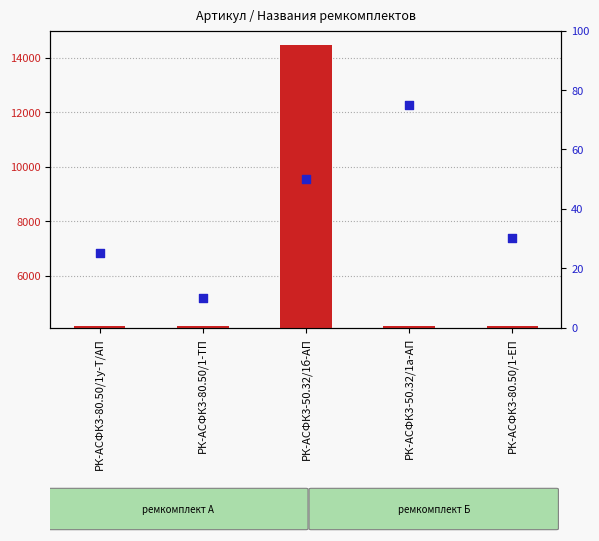

At how many categories does at least one series exceed 9515?

1